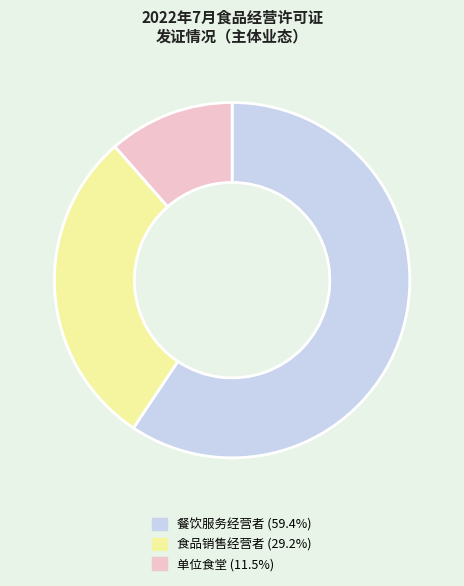

Does 单位食堂 (11.5%) account for over 50% of the chart?

No